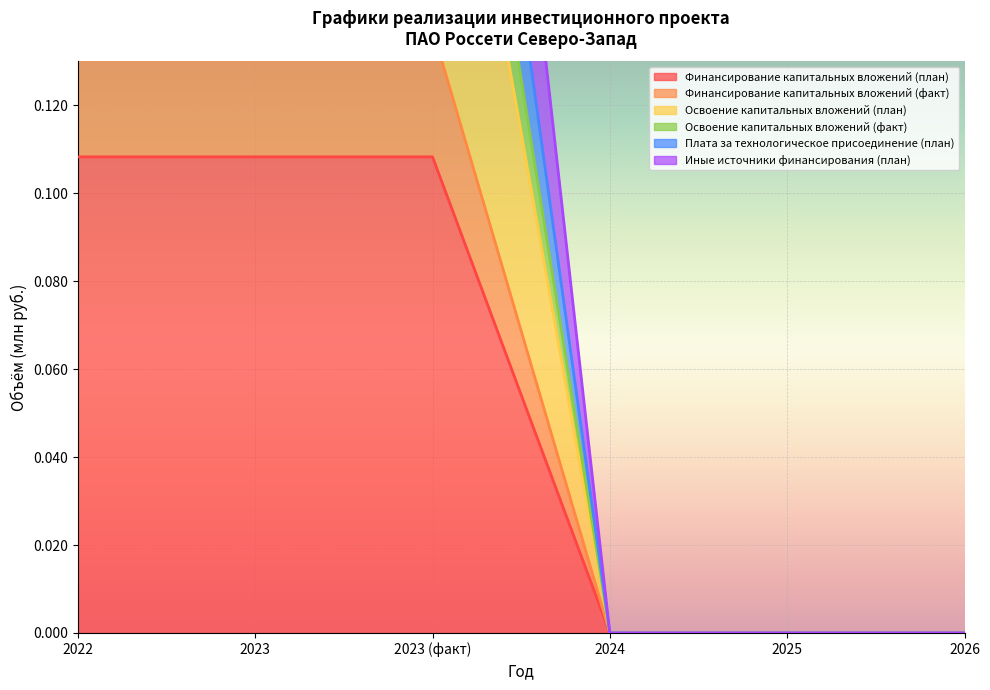

Is the value of Освоение капитальных вложений (факт) at 2025 greater than the value of Плата за технологическое присоединение (план) at 2023?

No